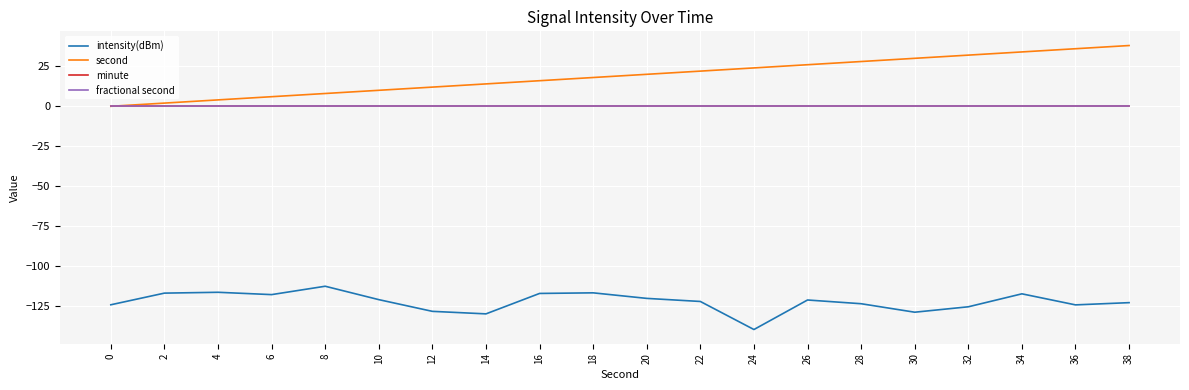

Which series has the largest total across all categories?

second